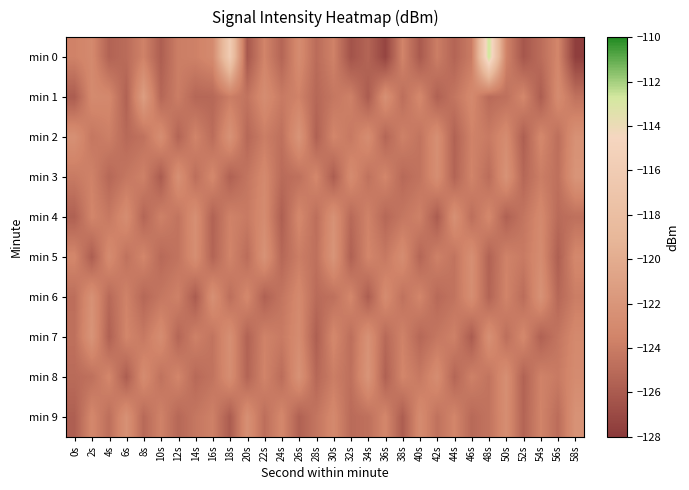

What is the spread (max minus min) of values at 46s?

3.3